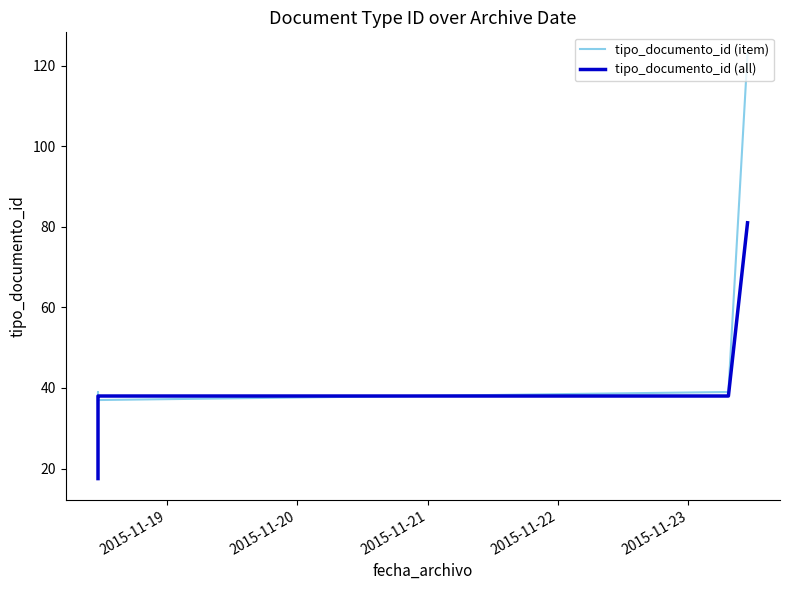

What are all the series names shown in the legend?

tipo_documento_id (item), tipo_documento_id (all)